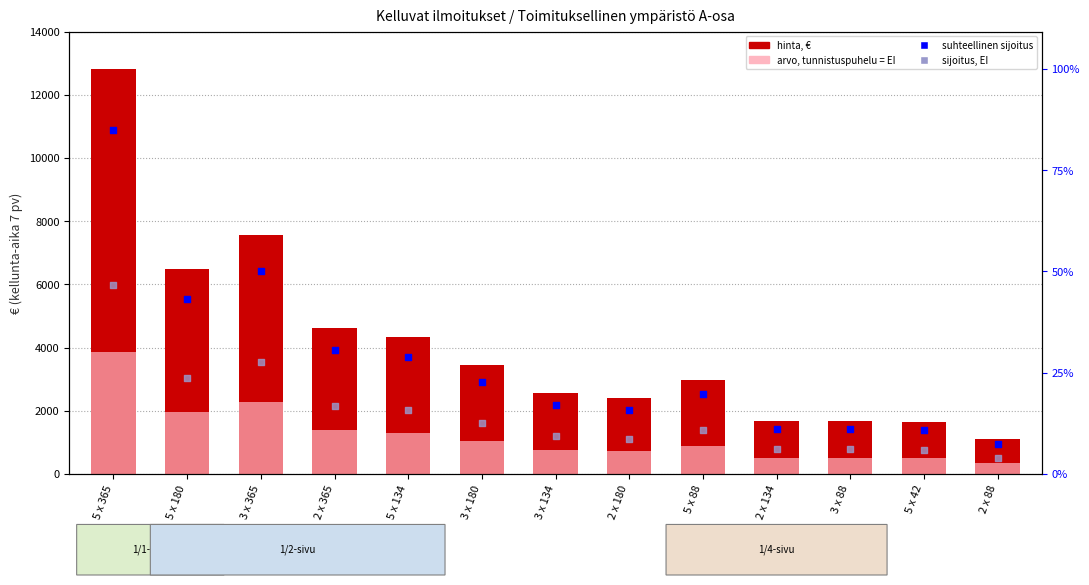

Which series contains the highest Y value?

Toimituksellinen ympäristö A-osa, €